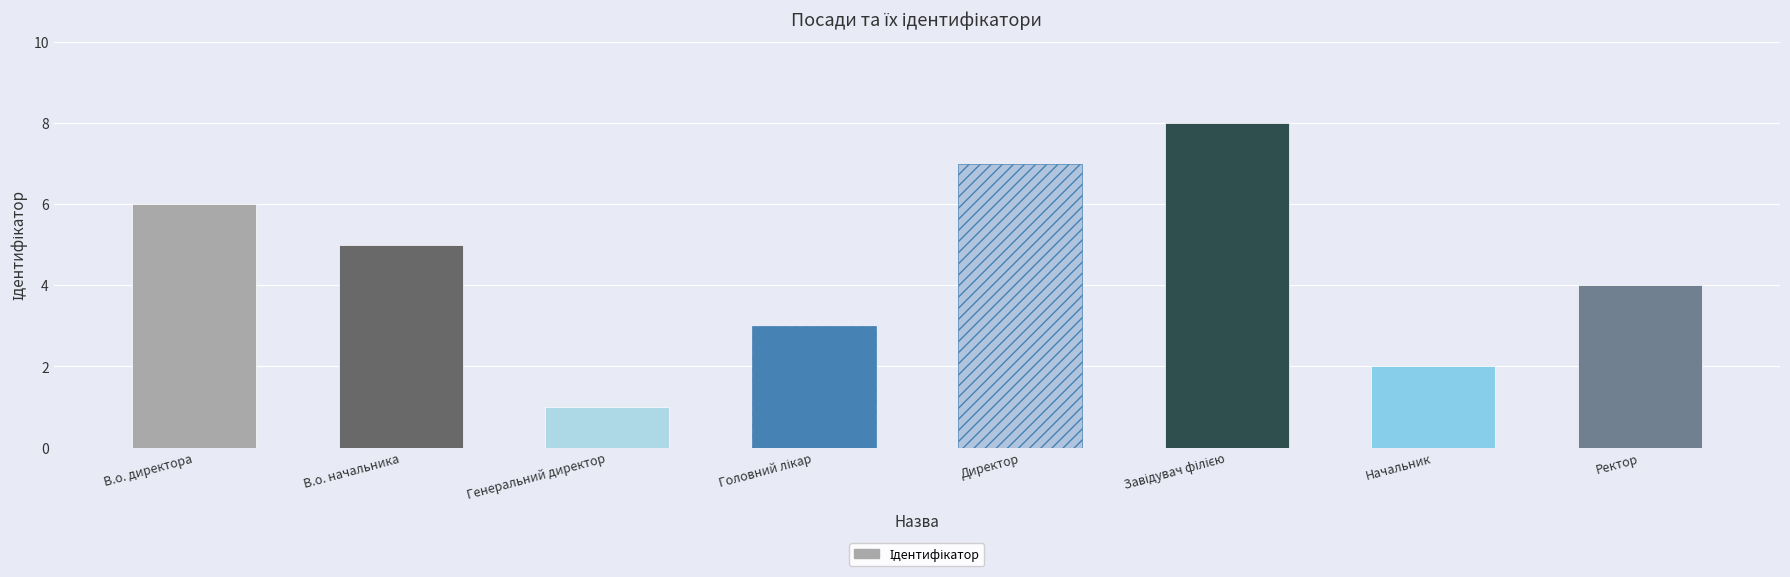

What is the difference between the maximum and minimum values?

7